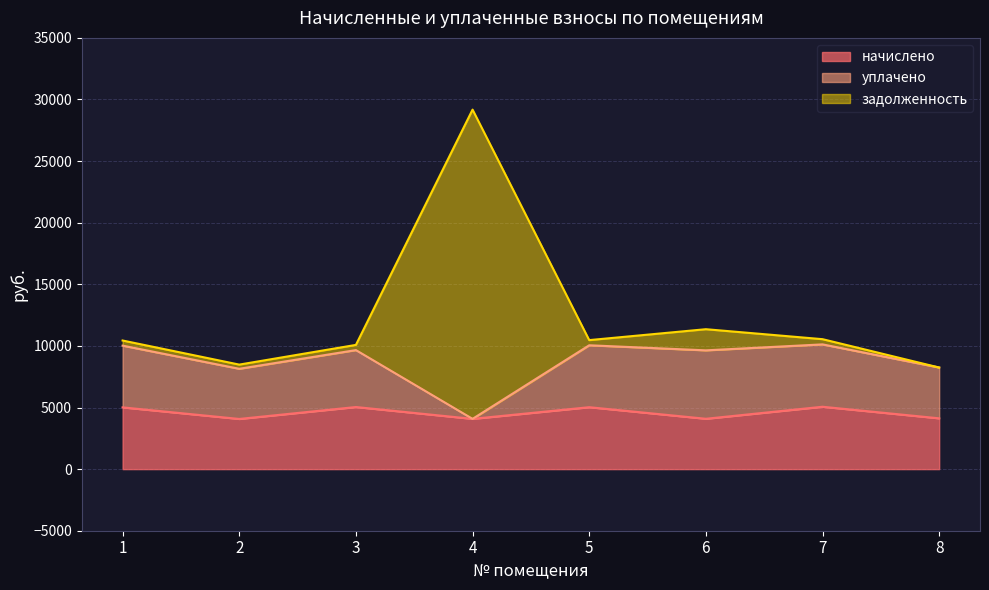

True or false: начислено and задолженность cross at least once.

False